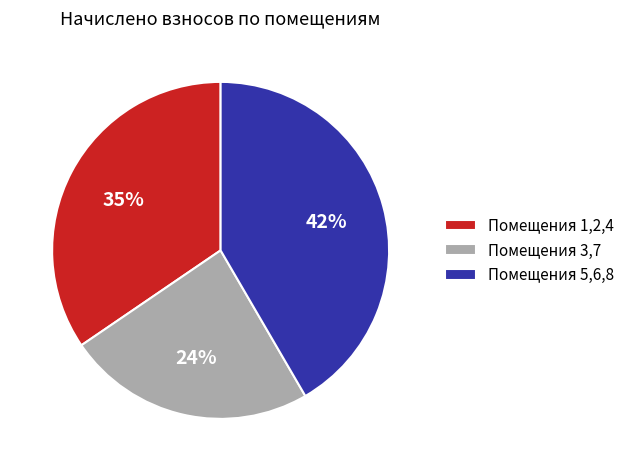

Which category has the smallest portion of the pie?

Помещения 3,7